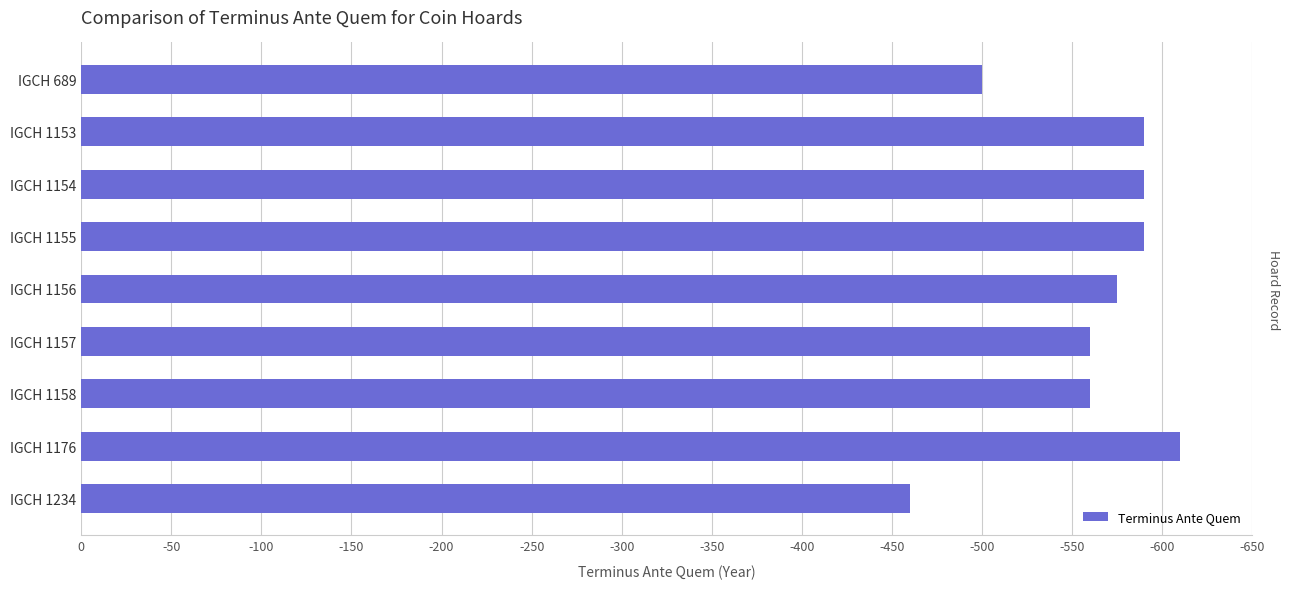

Are the bars horizontal?

Yes